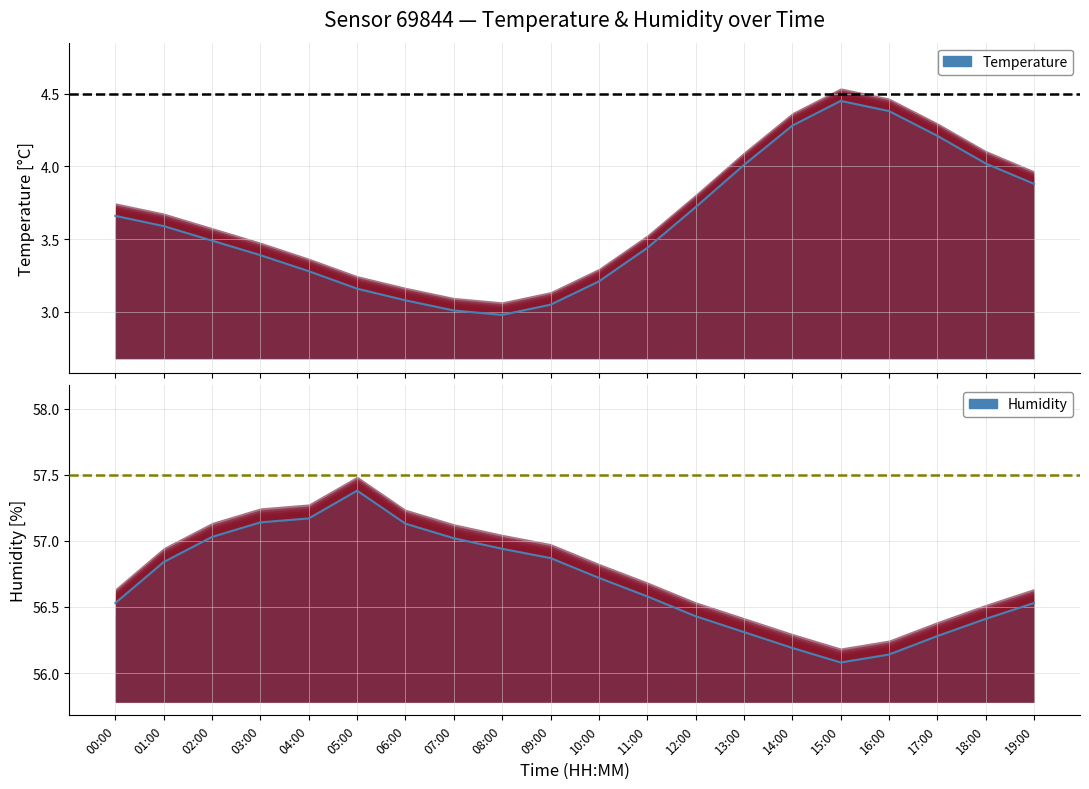

What is the value of the temperature point at the 14th from the left?

4.0